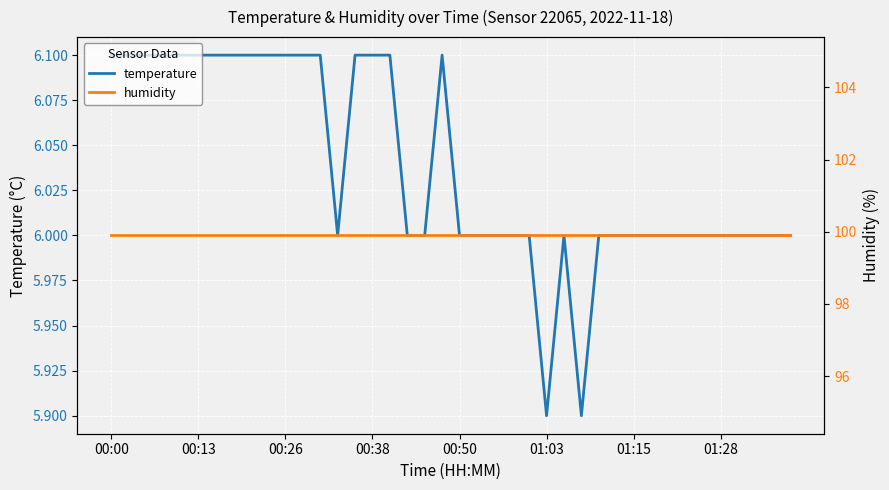

What is the highest value of the temperature series?

6.1